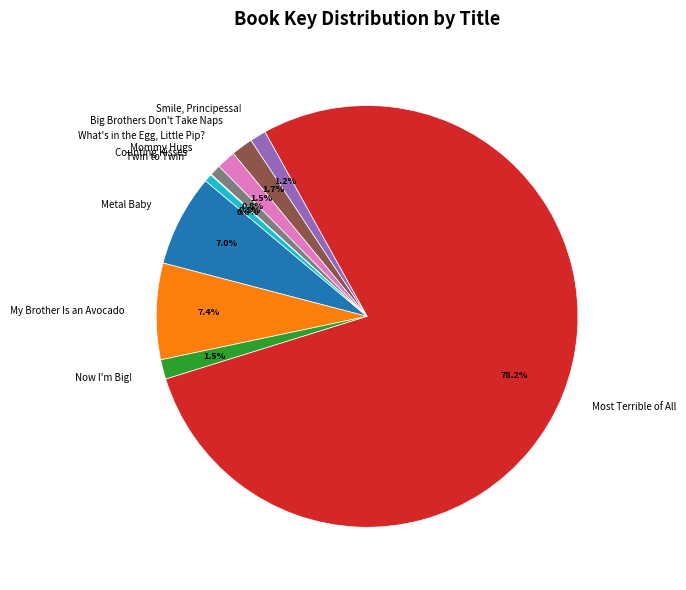

Do Most Terrible of All and Now I'm Big! together represent more than half of the pie?

Yes